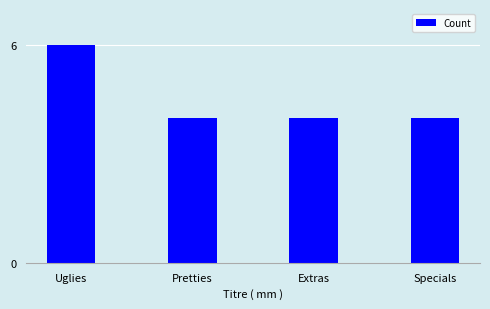

The value at Specials is 4. True or false?

True